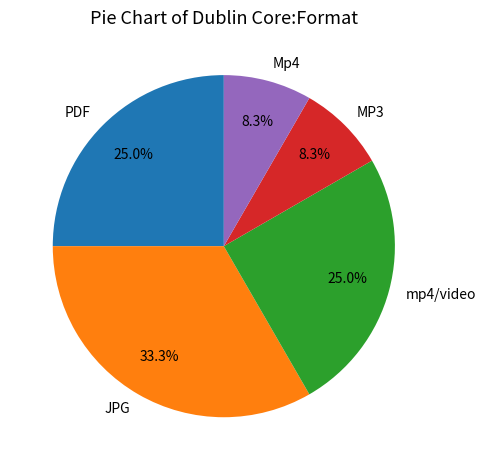

Between JPG and PDF, which is larger?

JPG